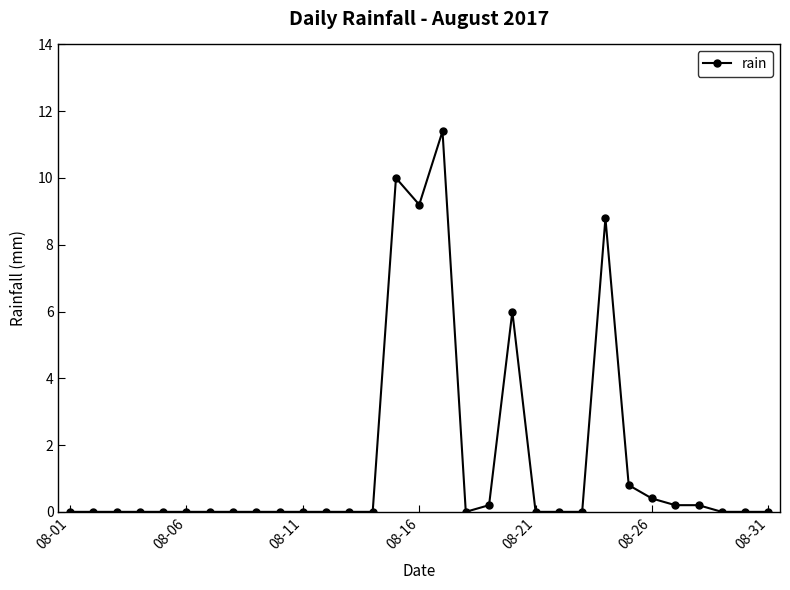

True or false: the data has more than 0 interior local peaks.

True